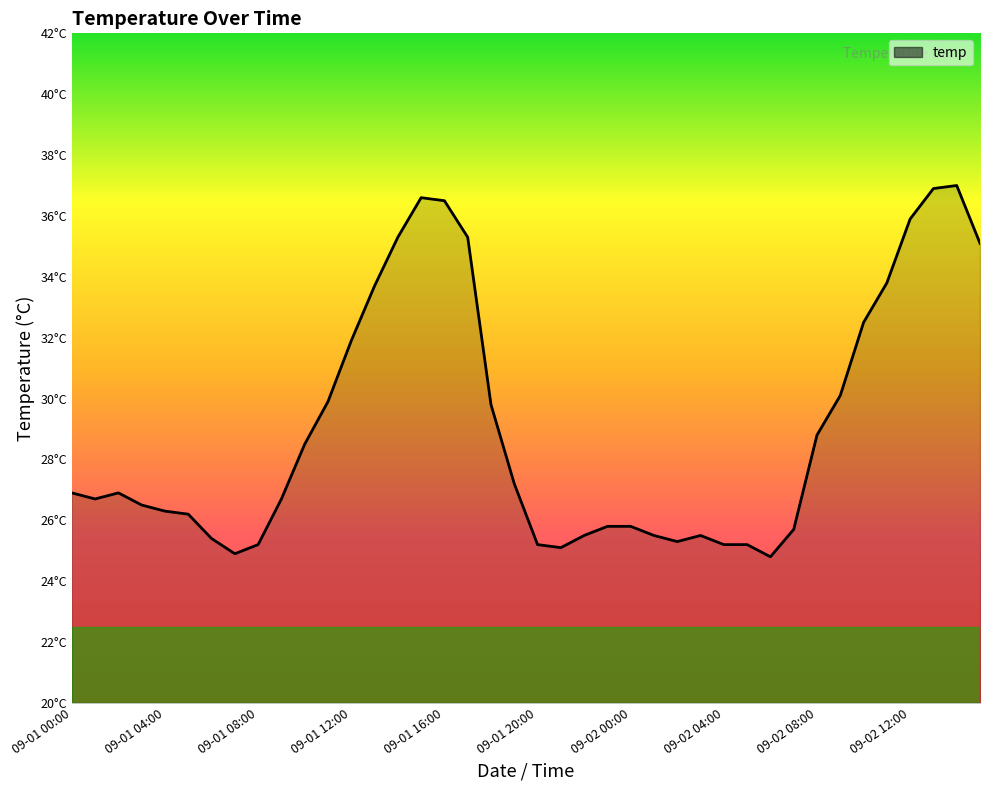

Reading left to right, list all the values displayed in this chart.

26.9	26.7	26.9	26.5	26.3	26.2	25.4	24.9	25.2	26.7	28.5	29.9	31.9	33.7	35.3	36.6	36.5	35.3	29.8	27.2	25.2	25.1	25.5	25.8	25.8	25.5	25.3	25.5	25.2	25.2	24.8	25.7	28.8	30.1	32.5	33.8	35.9	36.9	37.0	35.1